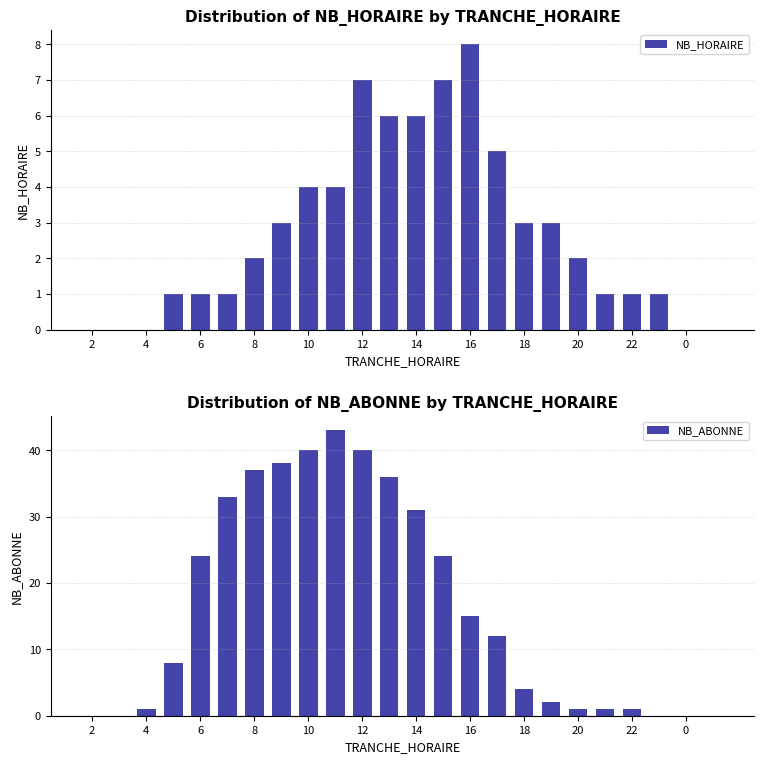

The value of NB_HORAIRE at 0 is 0. True or false?

True